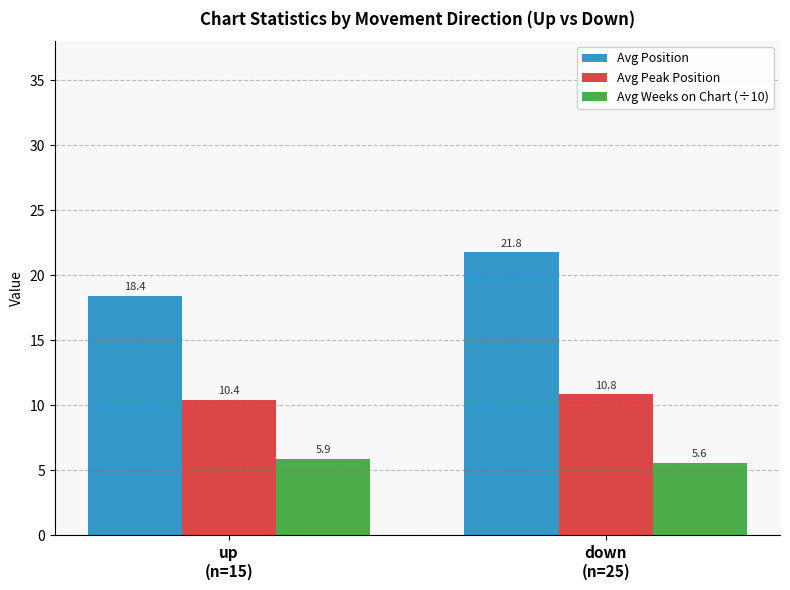

What are all the series names shown in the legend?

Avg Position, Avg Peak Position, Avg Weeks on Chart (÷10)